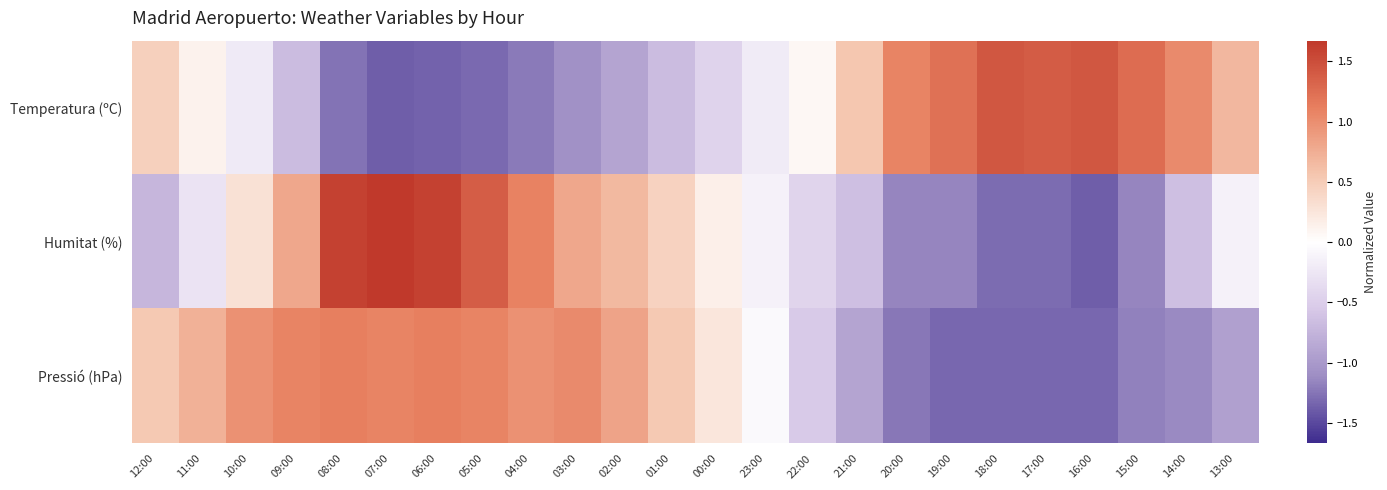

How many distinct data groups are displayed?

3